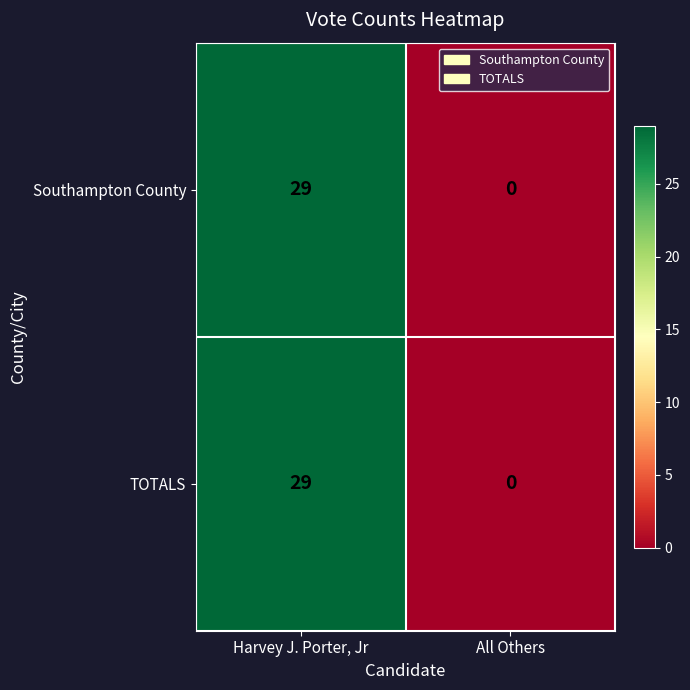

True or false: Southampton County has a value of 0 at All Others.

True